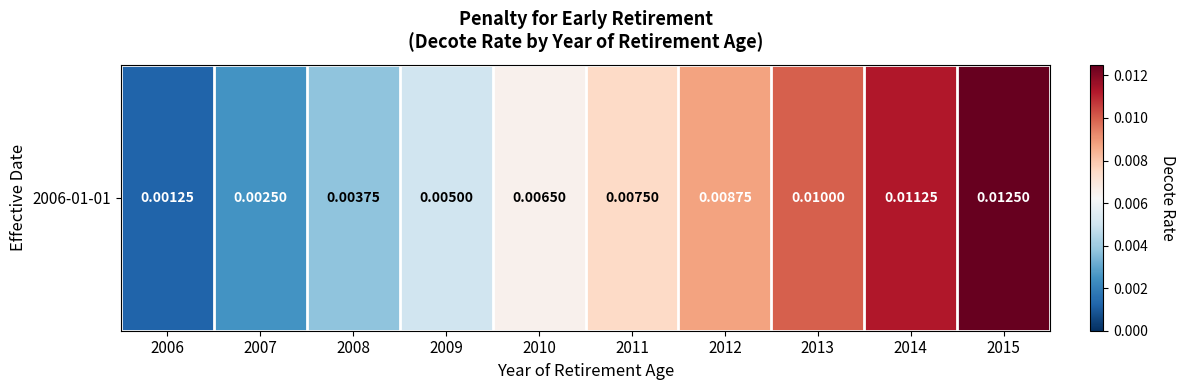

Which has a higher value, 2007 or 2008?

2008